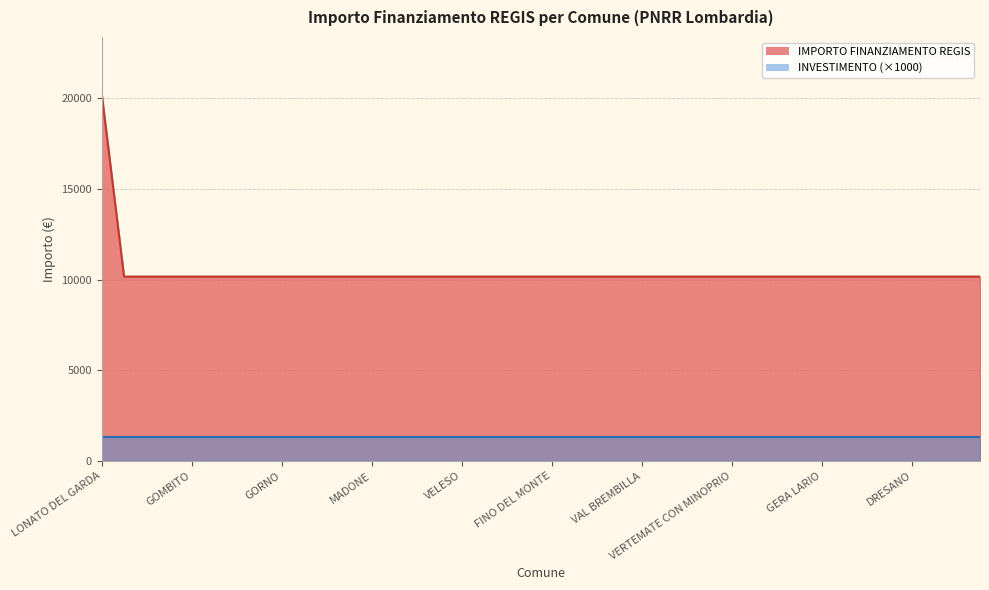

List the labels in order of value, largest first.

LONATO DEL GARDA, GEROLA ALTA, GARBAGNATE MONASTERO, GROPELLO CAIROLI, GOMBITO, GORNATE-OLONA, GAZZANIGA, FIESCO, GORNO, INTROBIO, CAPRALBA, BULGAROGRASSO, MADONE, CALVENZANO, COLLE BRIANZA, MEZZANINO, VELESO, FONTENO, CESANA BRIANZA, SUISIO, FINO DEL MONTE, PEGLIO, SCALDASOLE, MADIGNANO, VAL BREMBILLA, PEIA, ZINASCO, BELLAGIO, VERTEMATE CON MINOPRIO, RIPALTA ARPINA, ORIO LITTA, GOLFERENZO, GERA LARIO, GENIVOLTA, RANZANICO, GROMO, DRESANO, SORMANO, VIGANO SAN MARTINO, CASTIONE DELLA PRESOLANA